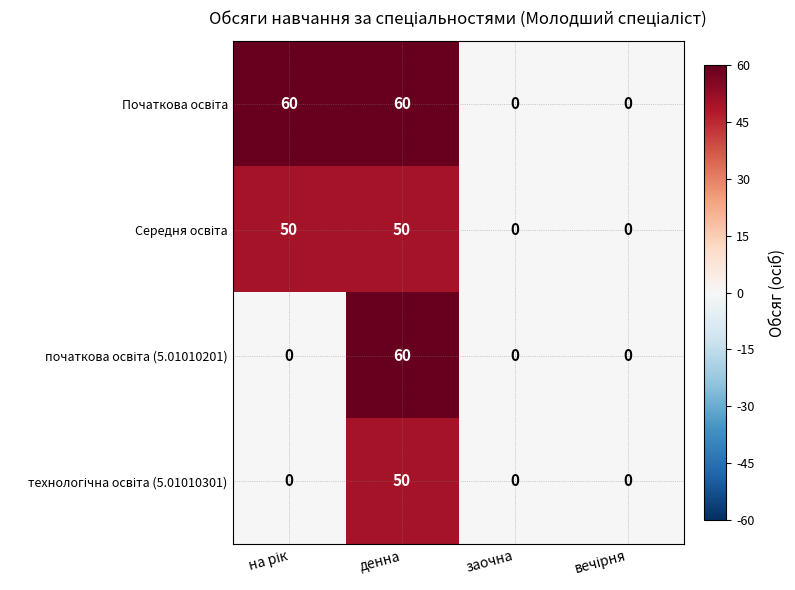

What is the maximum value shown in the chart?

60